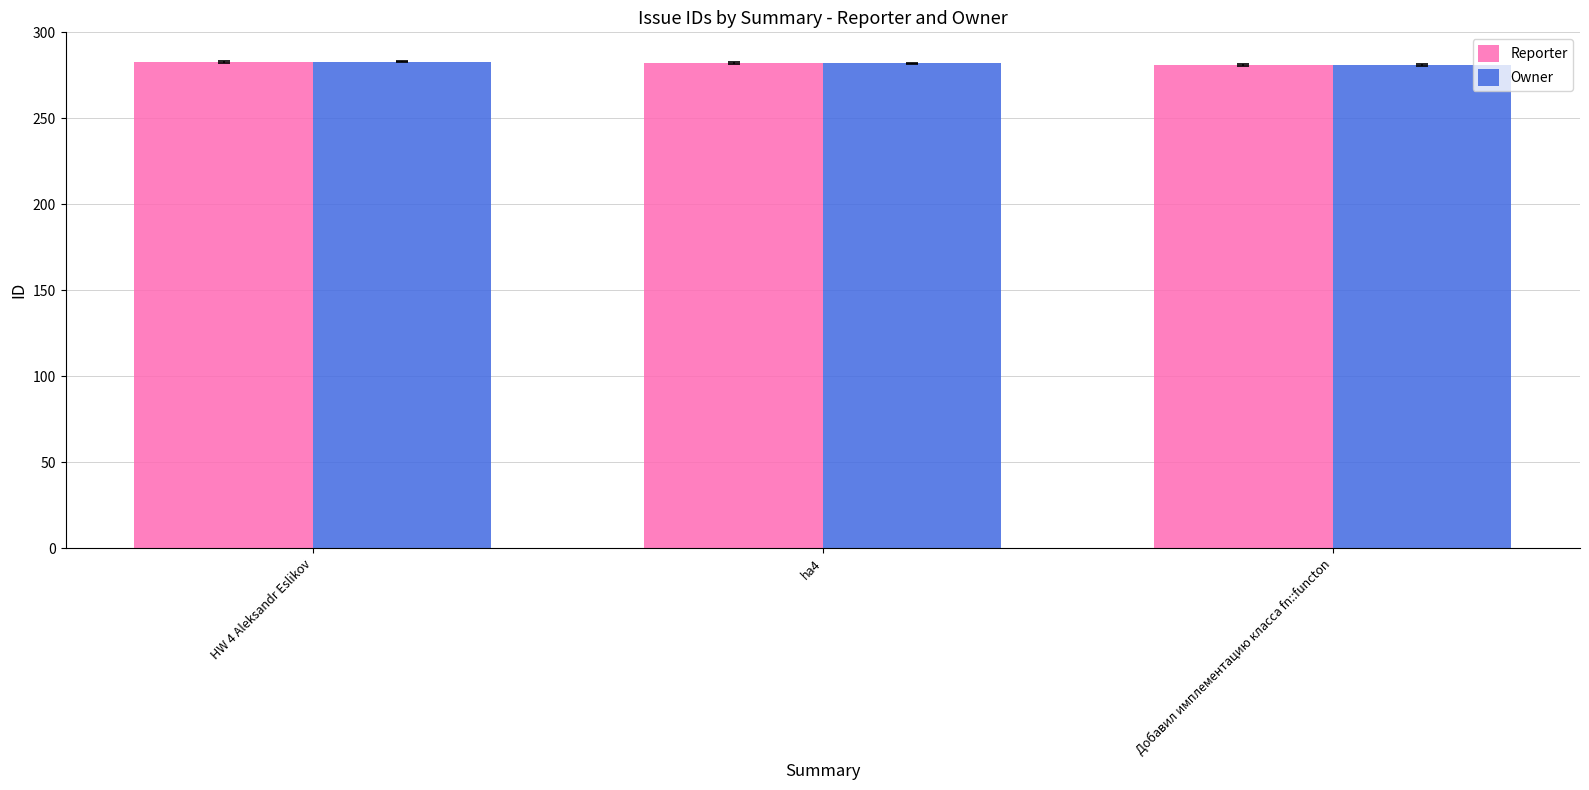

What is the minimum value for Reporter?

281